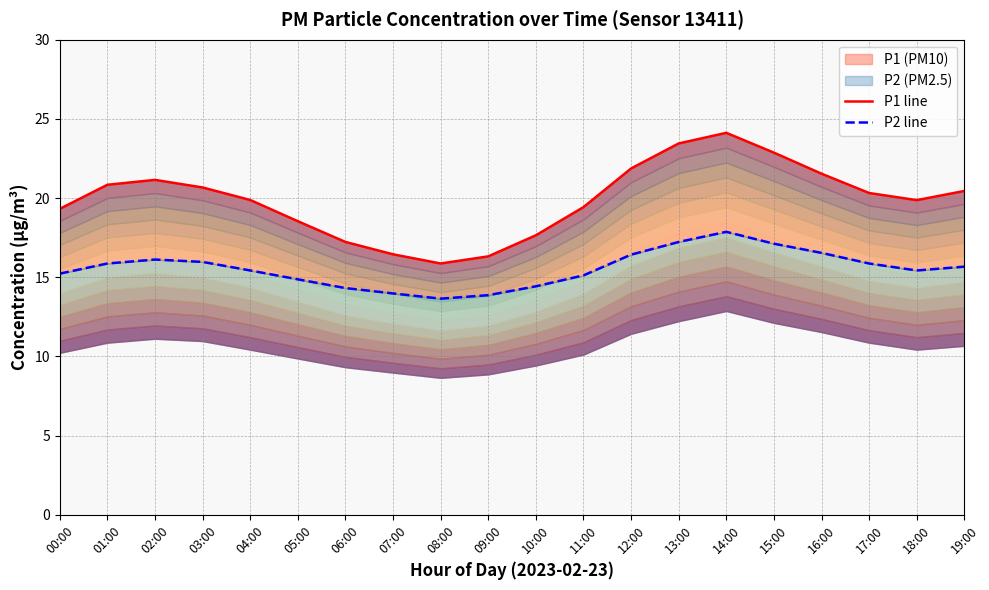

Which series has the largest total across all categories?

P1 line